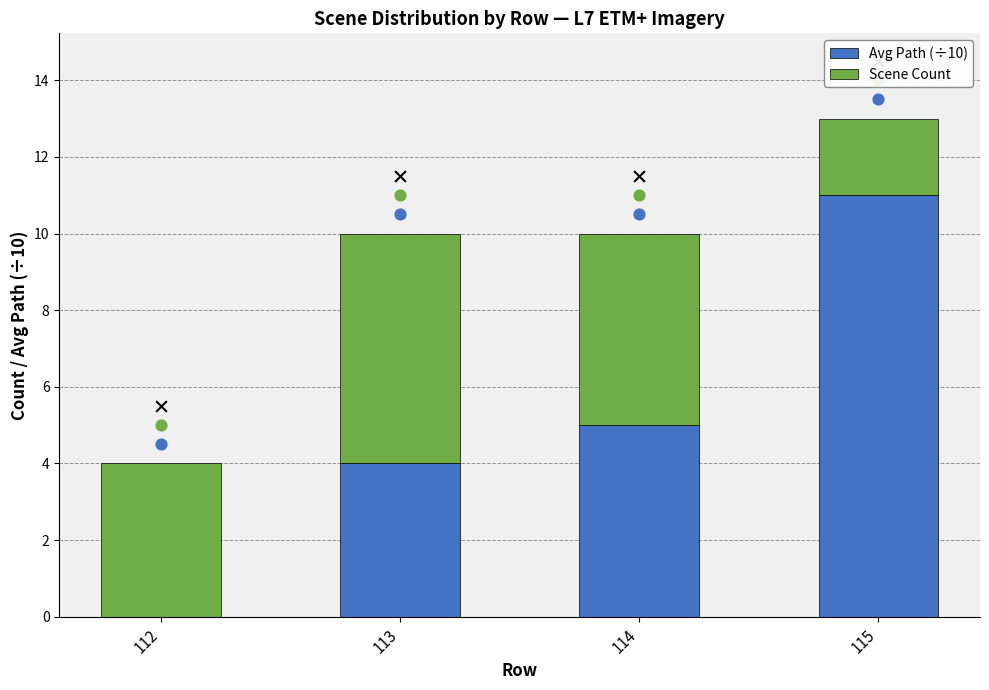

What are all the series names shown in the legend?

Avg Path (÷10), Scene Count